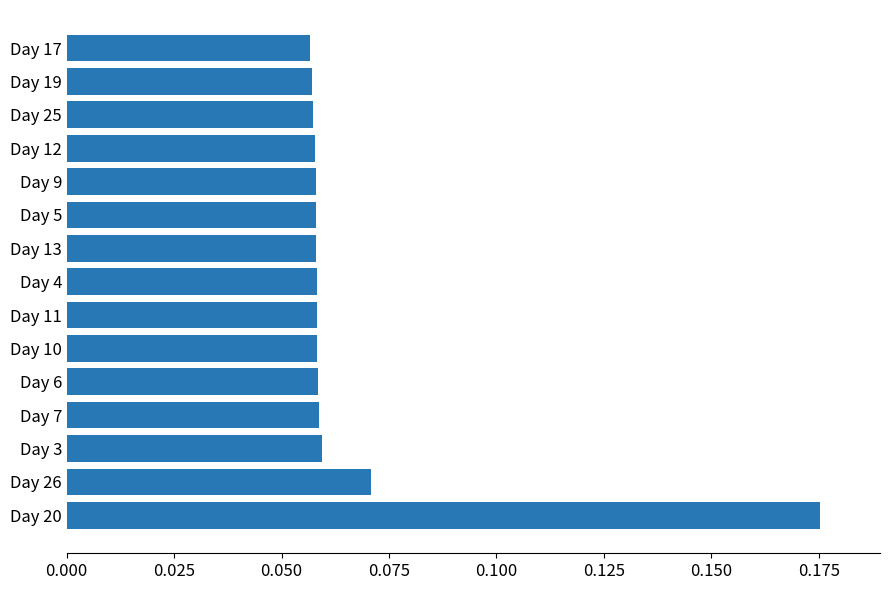

Count the values in the range 0 to 1.

15